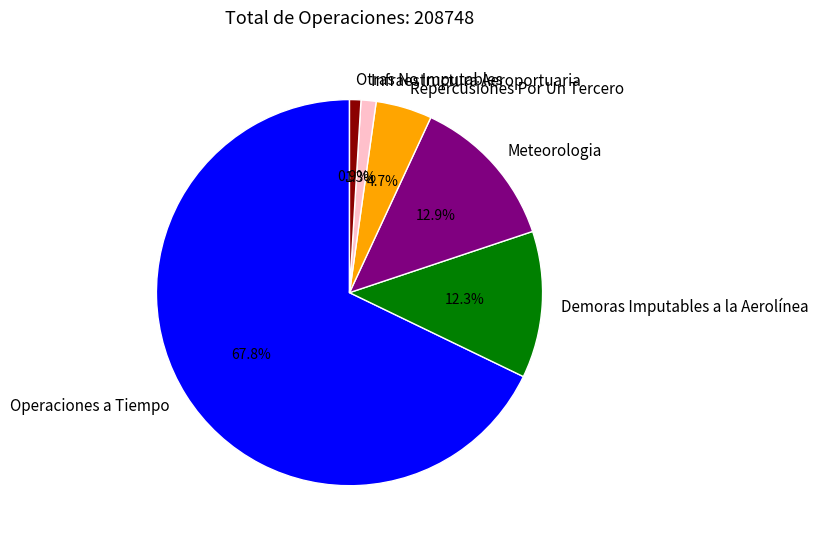

To the nearest percent, what percentage of the pie is Otras No Imputables?

1%